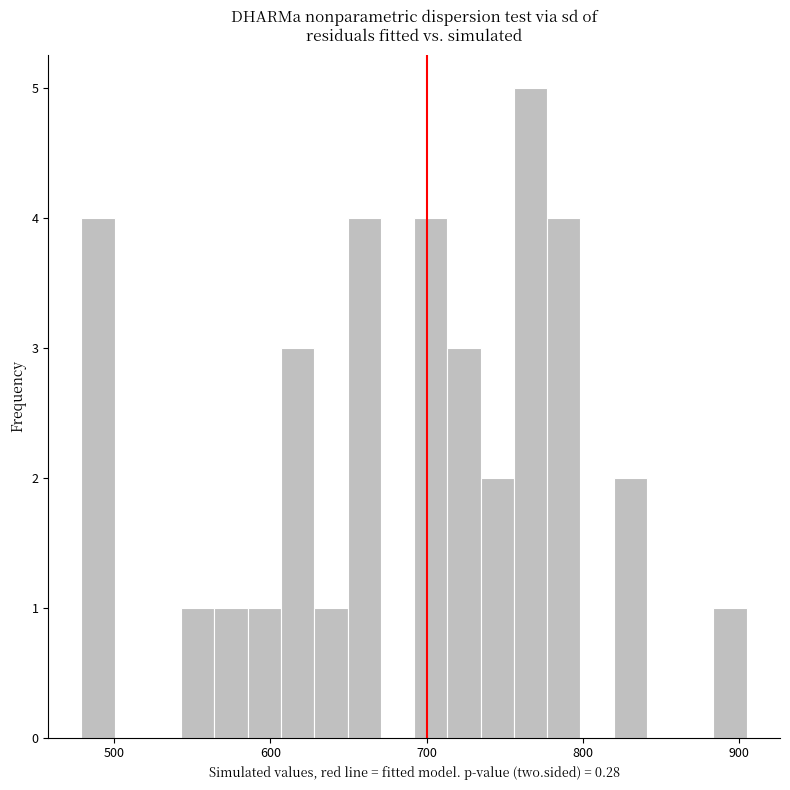

Around what value on the x-axis is the tallest bar? Give the approximate position of its centre, as read against the axis.

770